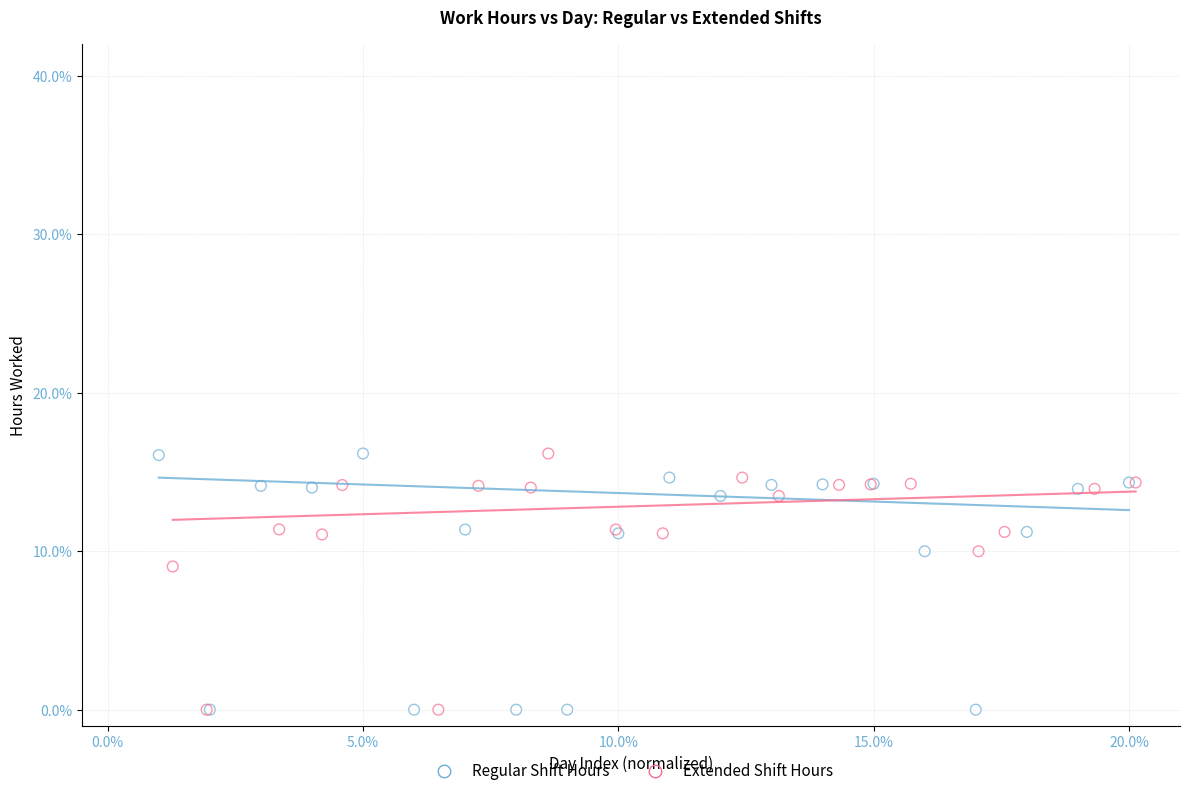

What are all the series names shown in the legend?

Regular Shift Hours, Extended Shift Hours